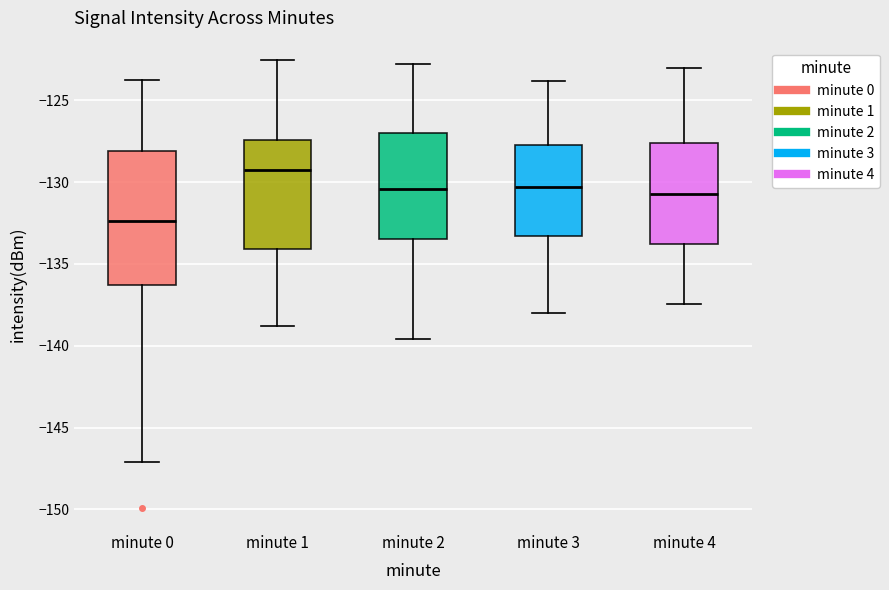

Comparing the boxes themselves (not the whiskers), which one is the tallest?

minute 0